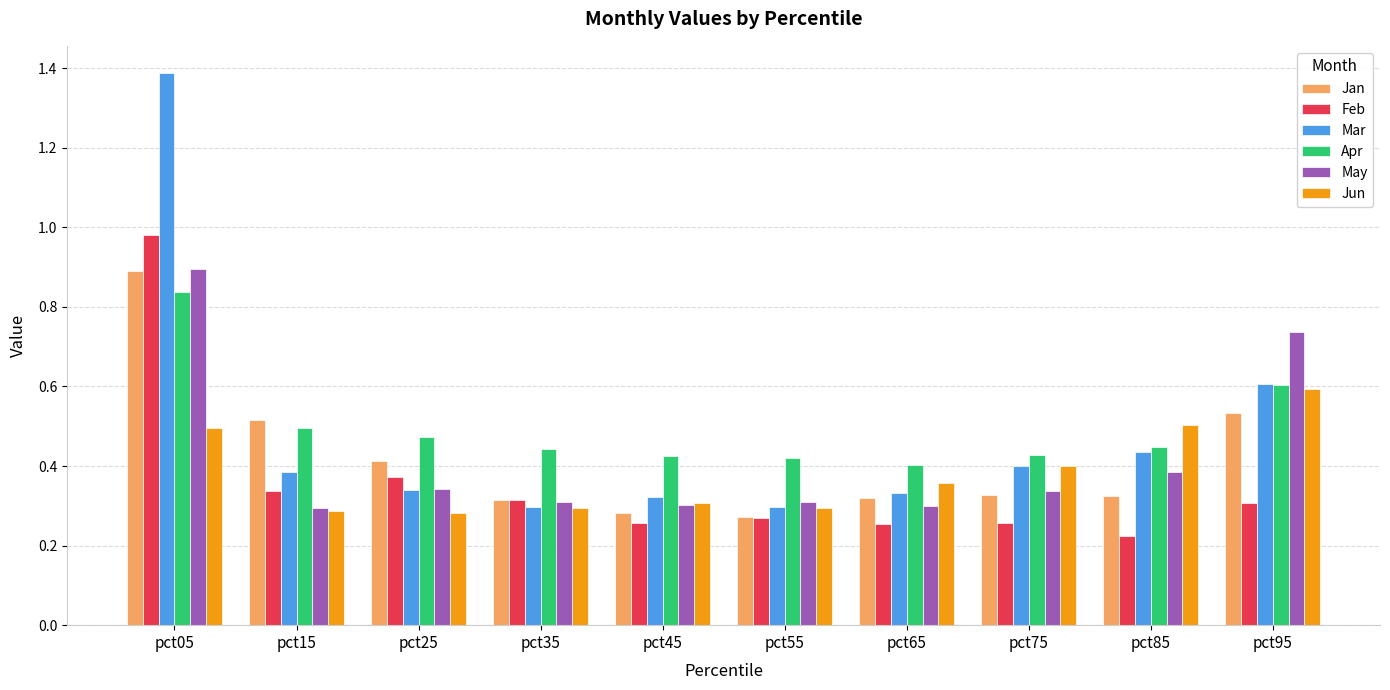

How many groups of bars are there?

10